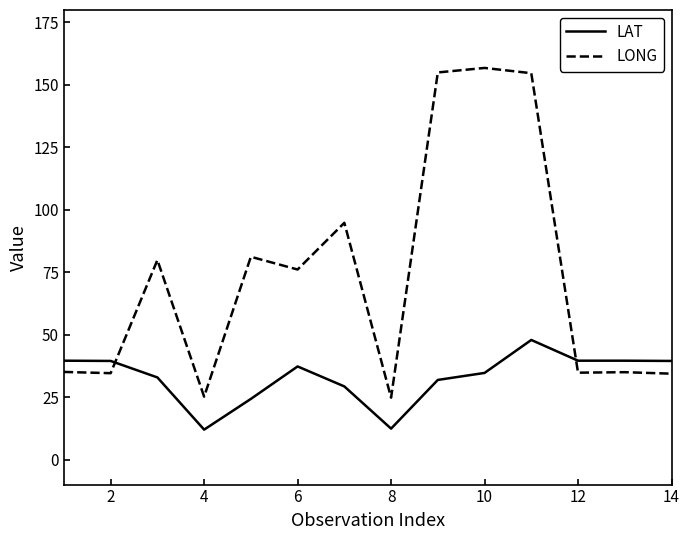

Which series has the largest total across all categories?

LONG